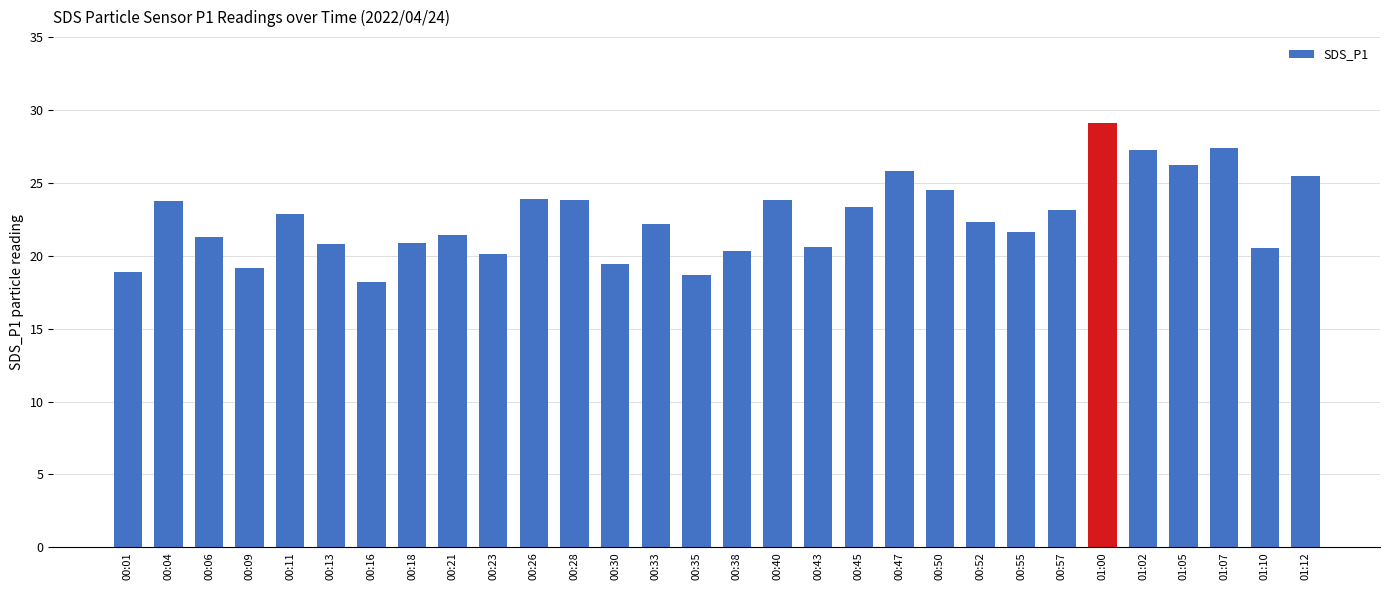

What is the change in value from 00:01 to 00:18?

+2.0